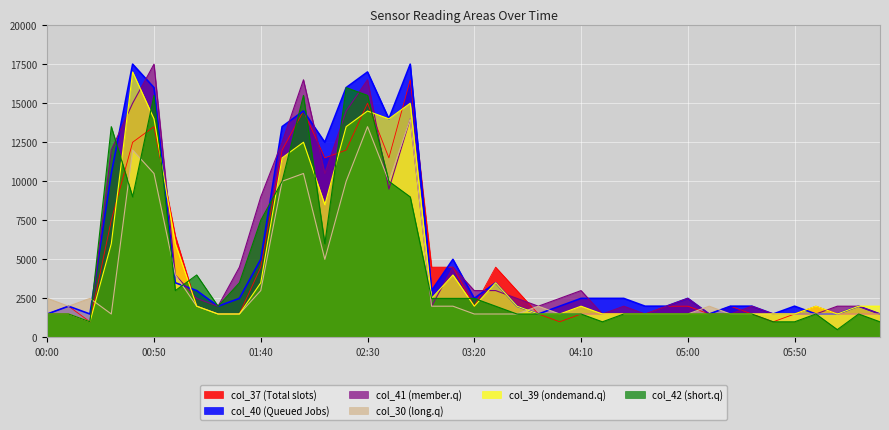

Reading left to right, what are all the values shown in this chart?

col_37: 00:00=1500	00:10=2000	00:20=1000	00:30=7500	00:40=12500	00:50=13500	01:00=6500	01:10=2000	01:20=1500	01:30=1500	01:40=4500	01:50=12000	02:00=14500	02:10=11500	02:20=12000	02:30=15000	02:40=11500	02:50=16500	03:00=4500	03:10=4500	03:20=2000	03:30=4500	03:40=3000	03:50=1500	04:00=1000	04:10=1500	04:20=1500	04:30=1500	04:40=1500	04:50=2000	05:00=2000	05:10=1500	05:20=2000	05:30=1500	05:40=1000	05:50=1500	06:00=2000	06:10=1500	06:20=1500	06:30=1500
col_40: 00:00=1500	00:10=2000	00:20=1500	00:30=10500	00:40=17500	00:50=16000	01:00=3500	01:10=3000	01:20=2000	01:30=2500	01:40=5000	01:50=13500	02:00=14500	02:10=12500	02:20=16000	02:30=17000	02:40=14000	02:50=17500	03:00=3000	03:10=5000	03:20=2500	03:30=3500	03:40=2000	03:50=1500	04:00=2000	04:10=2500	04:20=2500	04:30=2500	04:40=2000	04:50=2000	05:00=2500	05:10=1500	05:20=2000	05:30=2000	05:40=1500	05:50=2000	06:00=1500	06:10=1500	06:20=2000	06:30=1500
col_41: 00:00=1500	00:10=1500	00:20=1000	00:30=12000	00:40=15000	00:50=17500	01:00=4000	01:10=2500	01:20=2000	01:30=4500	01:40=9000	01:50=12500	02:00=16500	02:10=10500	02:20=14500	02:30=16500	02:40=9500	02:50=14000	03:00=2000	03:10=4500	03:20=3000	03:30=3000	03:40=2500	03:50=2000	04:00=2500	04:10=3000	04:20=1500	04:30=2000	04:40=1500	04:50=2000	05:00=2500	05:10=1500	05:20=1500	05:30=2000	05:40=1500	05:50=1500	06:00=1500	06:10=2000	06:20=2000	06:30=1500
col_30: 00:00=2500	00:10=2000	00:20=2500	00:30=1500	00:40=12000	00:50=10500	01:00=4000	01:10=2000	01:20=1500	01:30=1500	01:40=3000	01:50=10000	02:00=10500	02:10=5000	02:20=10000	02:30=13500	02:40=10000	02:50=14000	03:00=2000	03:10=2000	03:20=1500	03:30=1500	03:40=1500	03:50=2000	04:00=1500	04:10=1500	04:20=1500	04:30=1500	04:40=1500	04:50=1500	05:00=1500	05:10=2000	05:20=1500	05:30=1500	05:40=1500	05:50=1500	06:00=1500	06:10=1500	06:20=1500	06:30=1500
col_39: 00:00=1500	00:10=1500	00:20=1000	00:30=6000	00:40=17000	00:50=14000	01:00=6000	01:10=2000	01:20=1500	01:30=1500	01:40=3500	01:50=11500	02:00=12500	02:10=8500	02:20=13500	02:30=14500	02:40=14000	02:50=15000	03:00=2500	03:10=4000	03:20=2000	03:30=3500	03:40=2000	03:50=1500	04:00=1500	04:10=2000	04:20=1500	04:30=1500	04:40=1500	04:50=1500	05:00=1500	05:10=1500	05:20=1500	05:30=1500	05:40=1500	05:50=1500	06:00=2000	06:10=1500	06:20=2000	06:30=2000
col_42: 00:00=1500	00:10=1500	00:20=1000	00:30=13500	00:40=9000	00:50=15500	01:00=3000	01:10=4000	01:20=2000	01:30=3500	01:40=7500	01:50=10000	02:00=15500	02:10=6000	02:20=16000	02:30=15500	02:40=10000	02:50=9000	03:00=2500	03:10=2500	03:20=2500	03:30=2000	03:40=1500	03:50=1500	04:00=1500	04:10=1500	04:20=1000	04:30=1500	04:40=1500	04:50=1500	05:00=1500	05:10=1500	05:20=1500	05:30=1500	05:40=1000	05:50=1000	06:00=1500	06:10=500	06:20=1500	06:30=1000